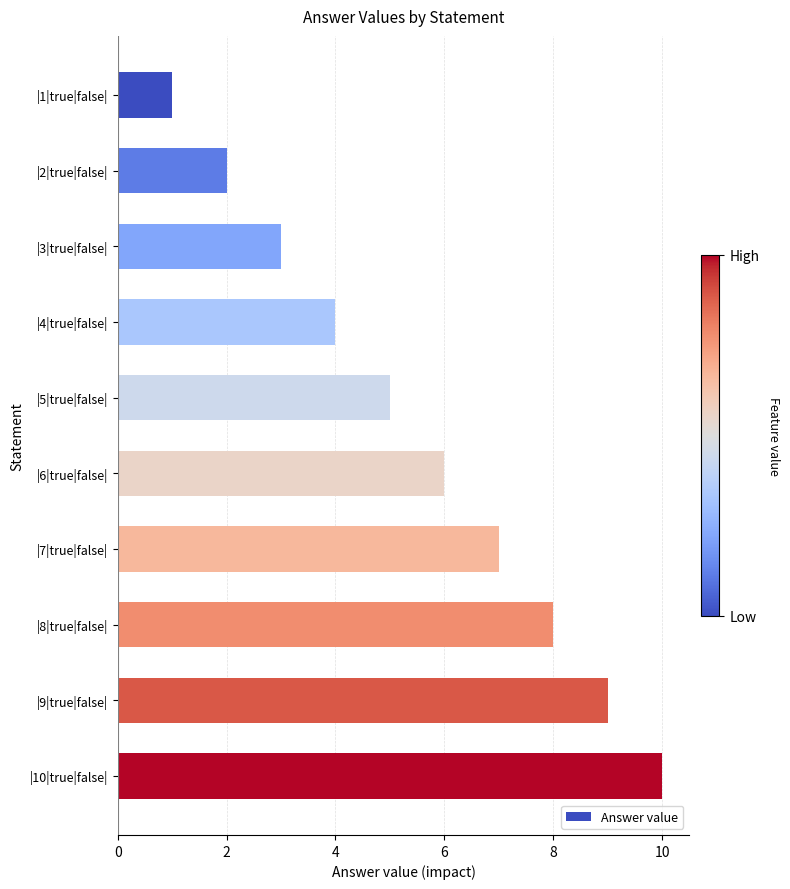

How many values are between 3 and 8?

6